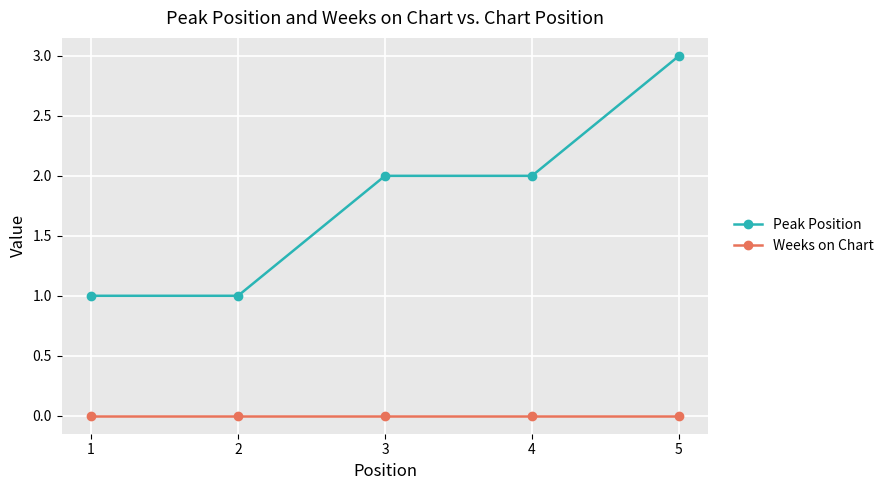

At 3, list the series in order from largest to smallest.

Peak Position, Weeks on Chart